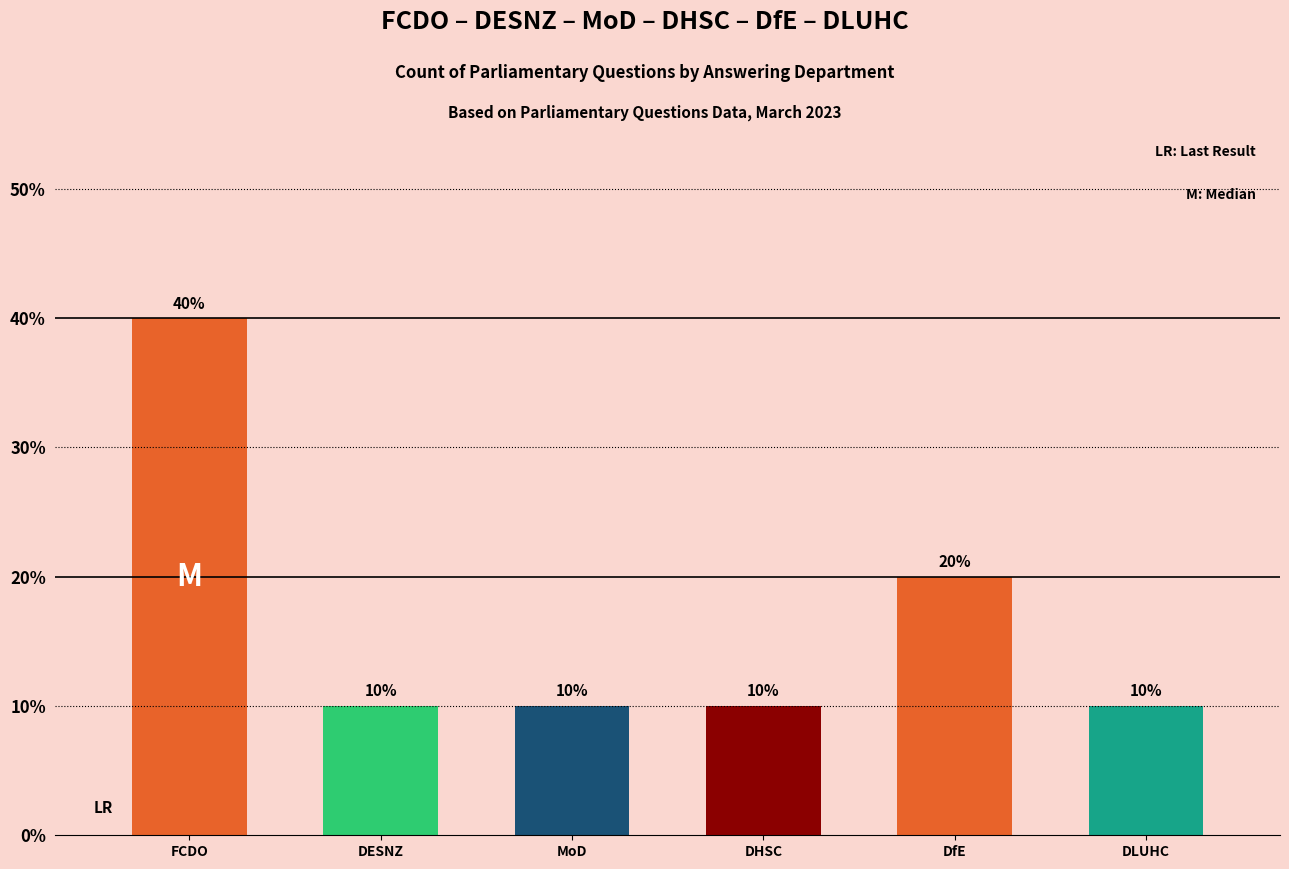

Does the chart contain any negative values?

No